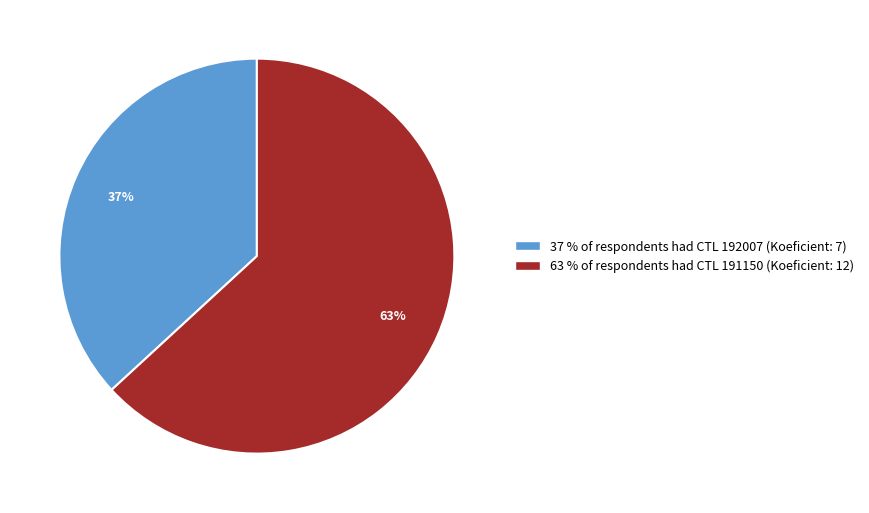

To the nearest percent, what is the average slice percentage?

50%